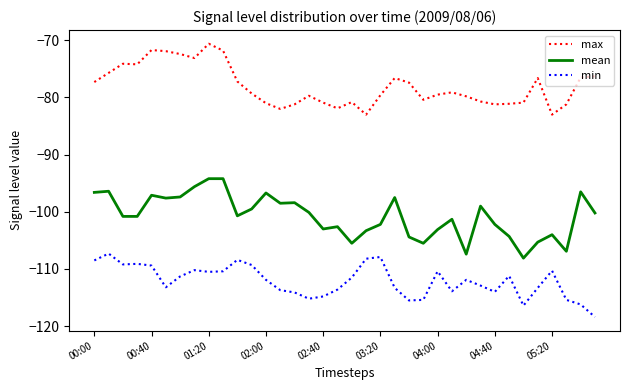

What is the maximum value shown in the chart?

-70.6